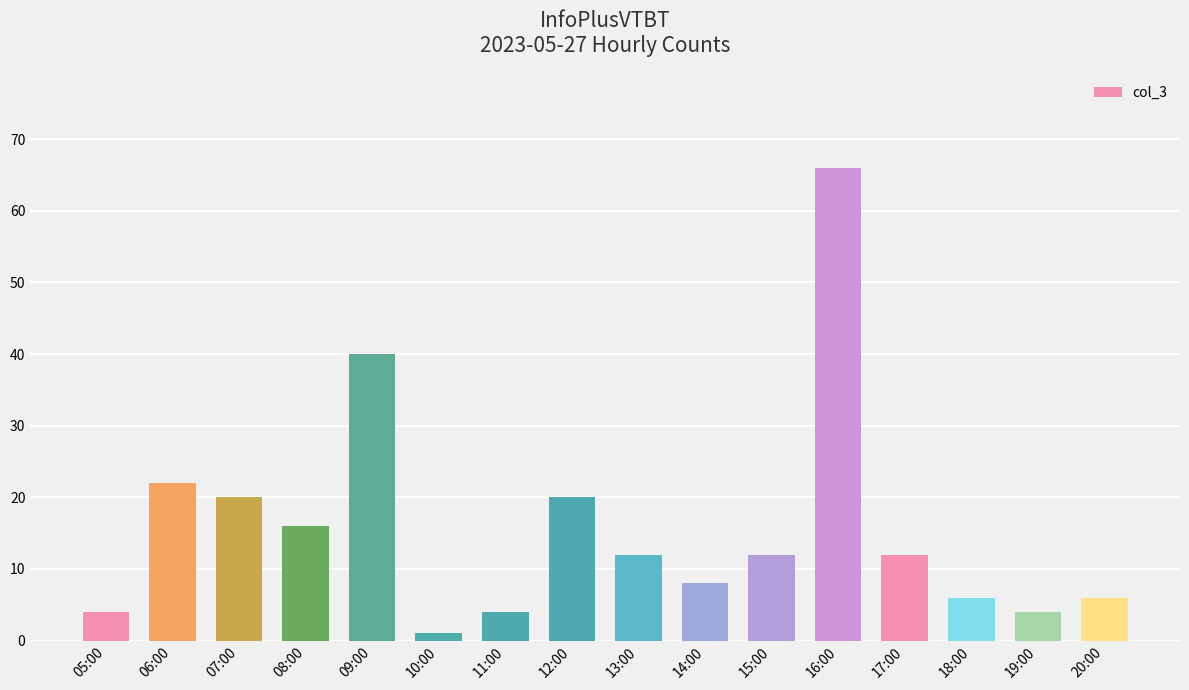

Which category has the lowest value across all series?

10:00